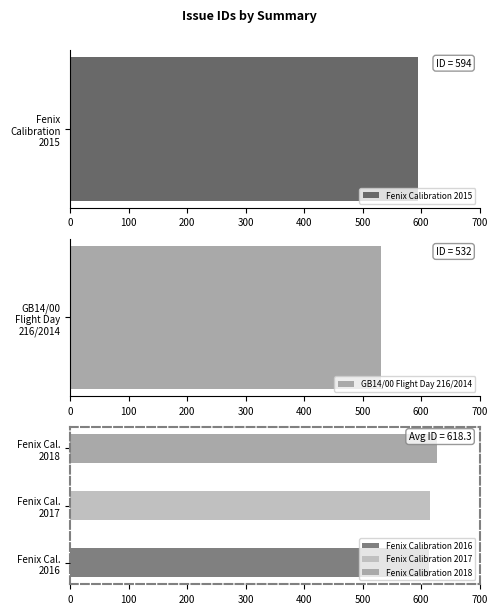

Rank the categories by value from lowest to highest.

GB14/00 Flight Day 216/2014, Fenix Calibration 2015, Fenix Calibration 2016, Fenix Calibration 2017, Fenix Calibration 2018